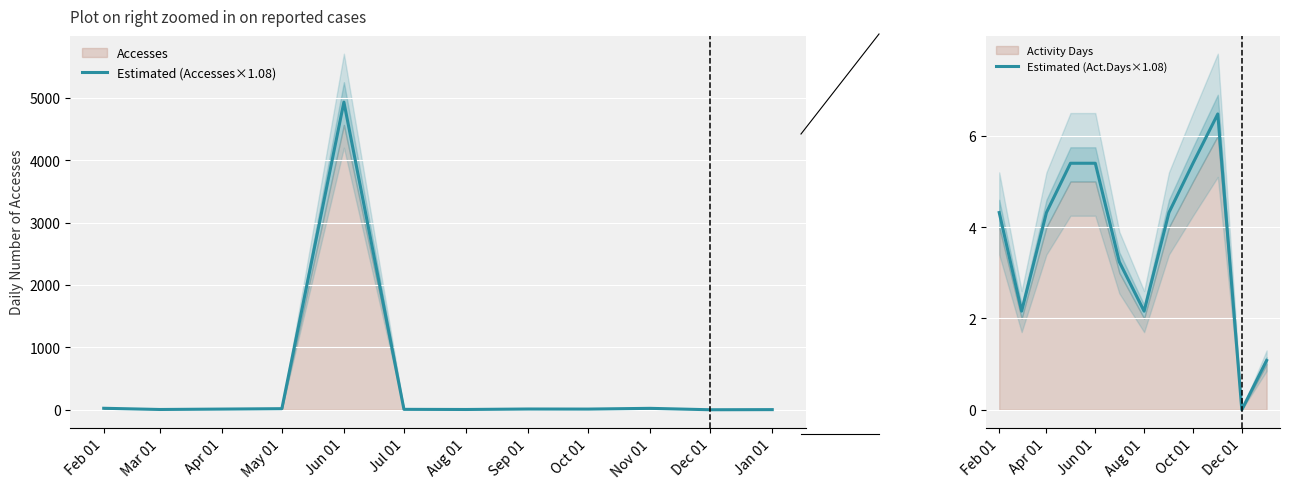

At which category does Estimated (Accesses×1.08) reach its first local valley?

Mar 01